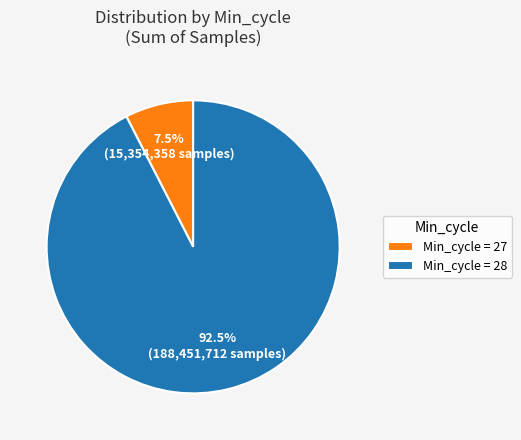

How many slices are in this pie chart?

2